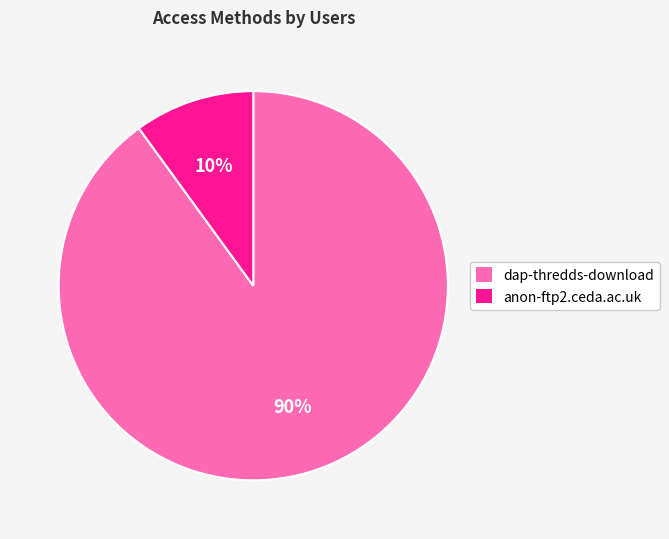

Rank the categories by value from highest to lowest.

dap-thredds-download, anon-ftp2.ceda.ac.uk